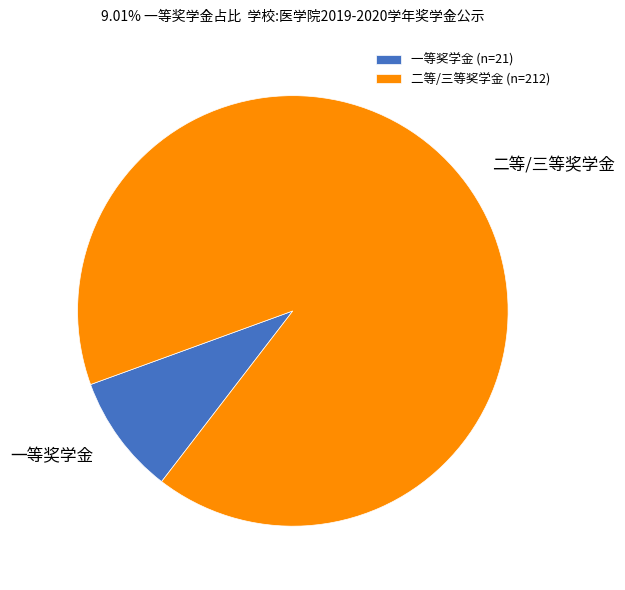

Which category has the smallest portion of the pie?

一等奖学金